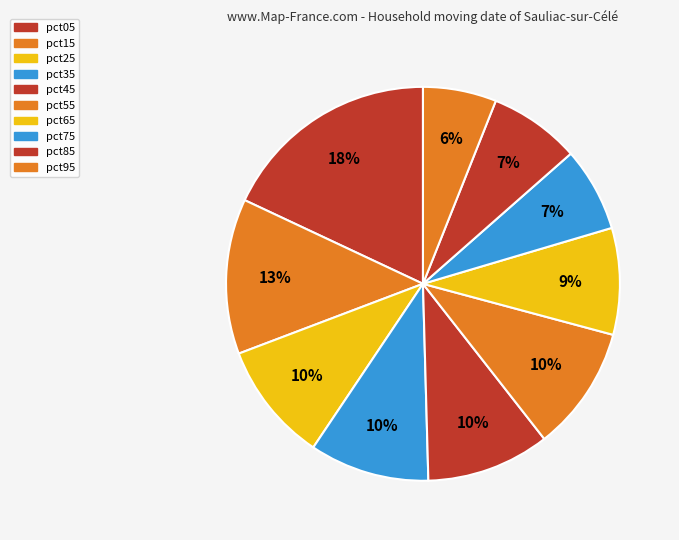

What is the largest slice in the pie chart?

pct05